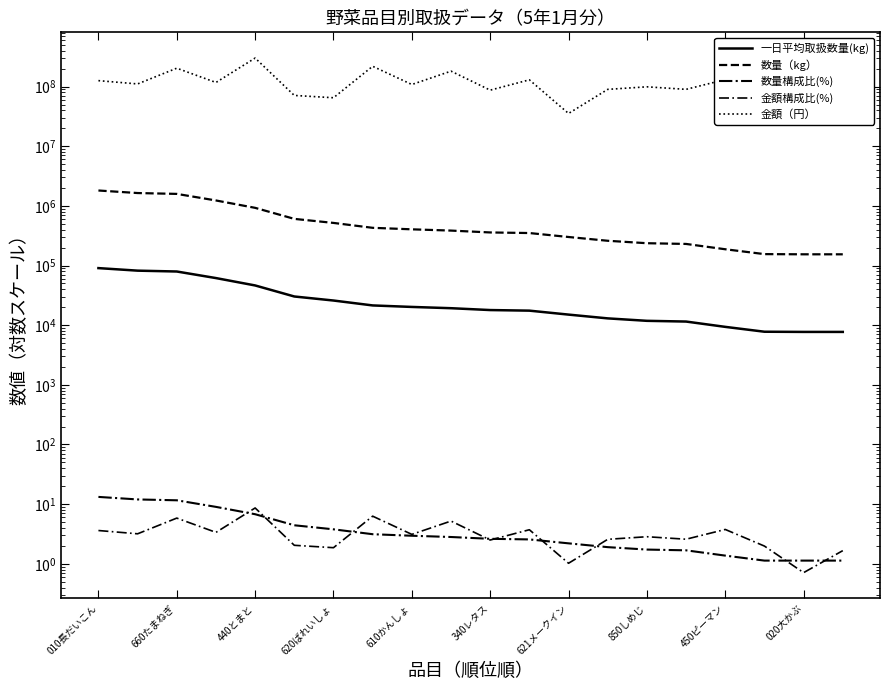

List the series in order of their peak value, lowest first.

金額構成比(%), 数量構成比(%), 一日平均取扱数量(kg), 数量（kg）, 金額（円）